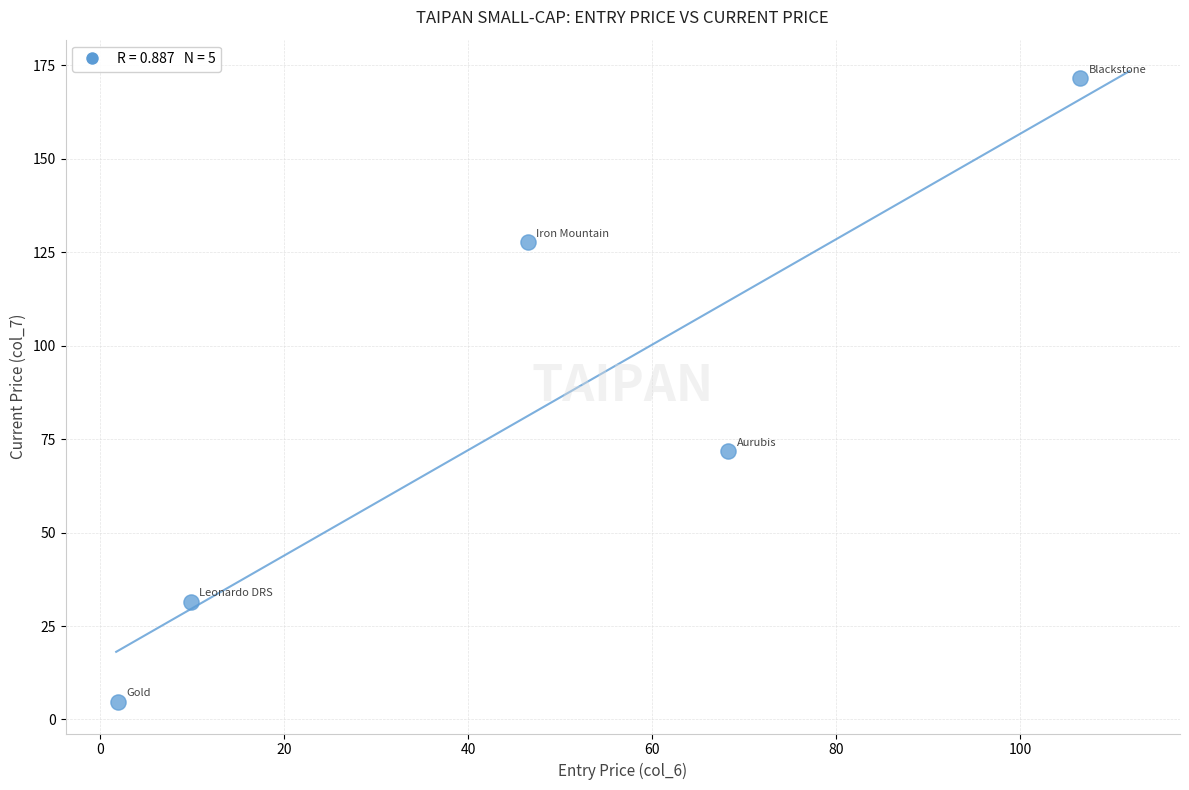

What is the range of X values (max minus min)?

104.5